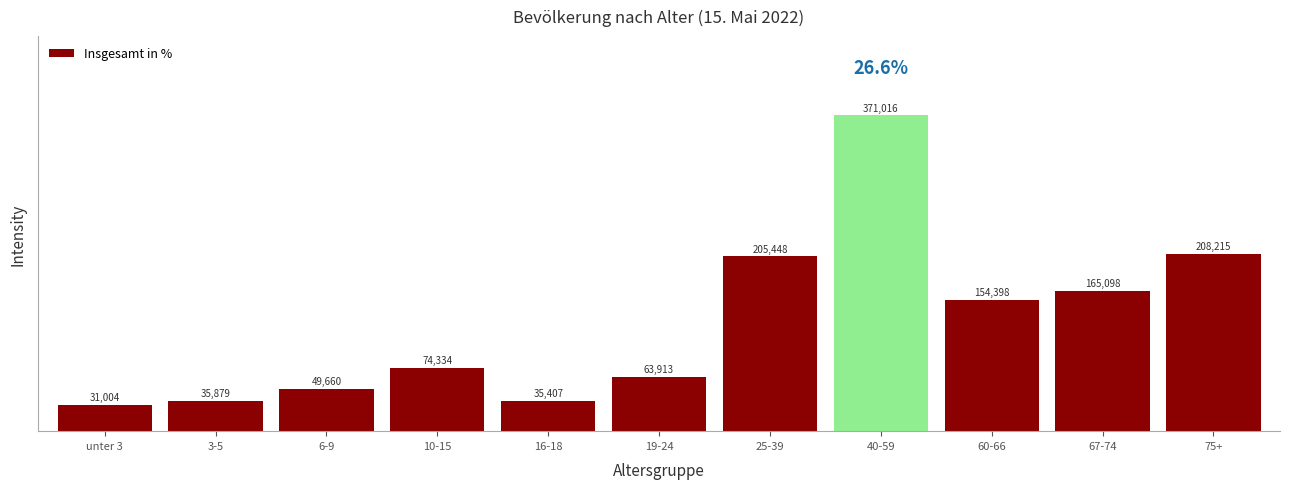

Reading left to right, transcribe all the data shown in this chart.

31004	35879	49660	74334	35407	63913	205448	371016	154398	165098	208215